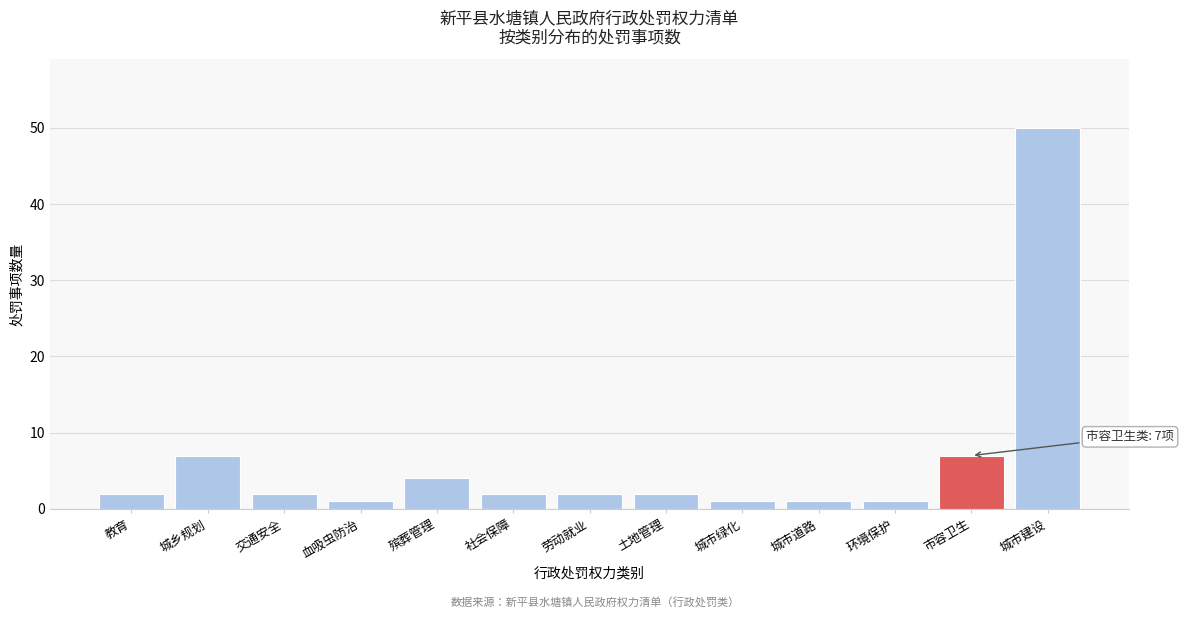

Reading left to right, transcribe all the data shown in this chart.

教育=2	城乡规划=7	交通安全=2	血吸虫防治=1	殡葬管理=4	社会保障=2	劳动就业=2	土地管理=2	城市绿化=1	城市道路=1	环境保护=1	市容卫生=7	城市建设=50